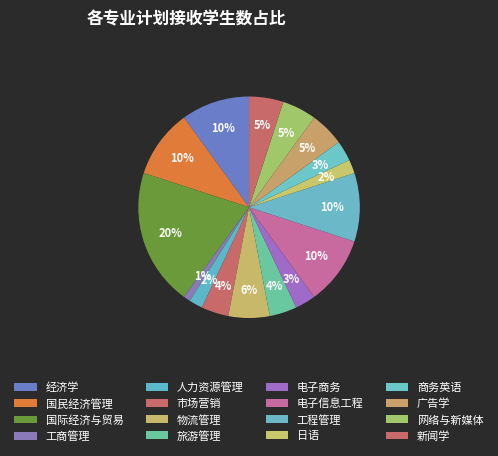

How many slices are in this pie chart?

16